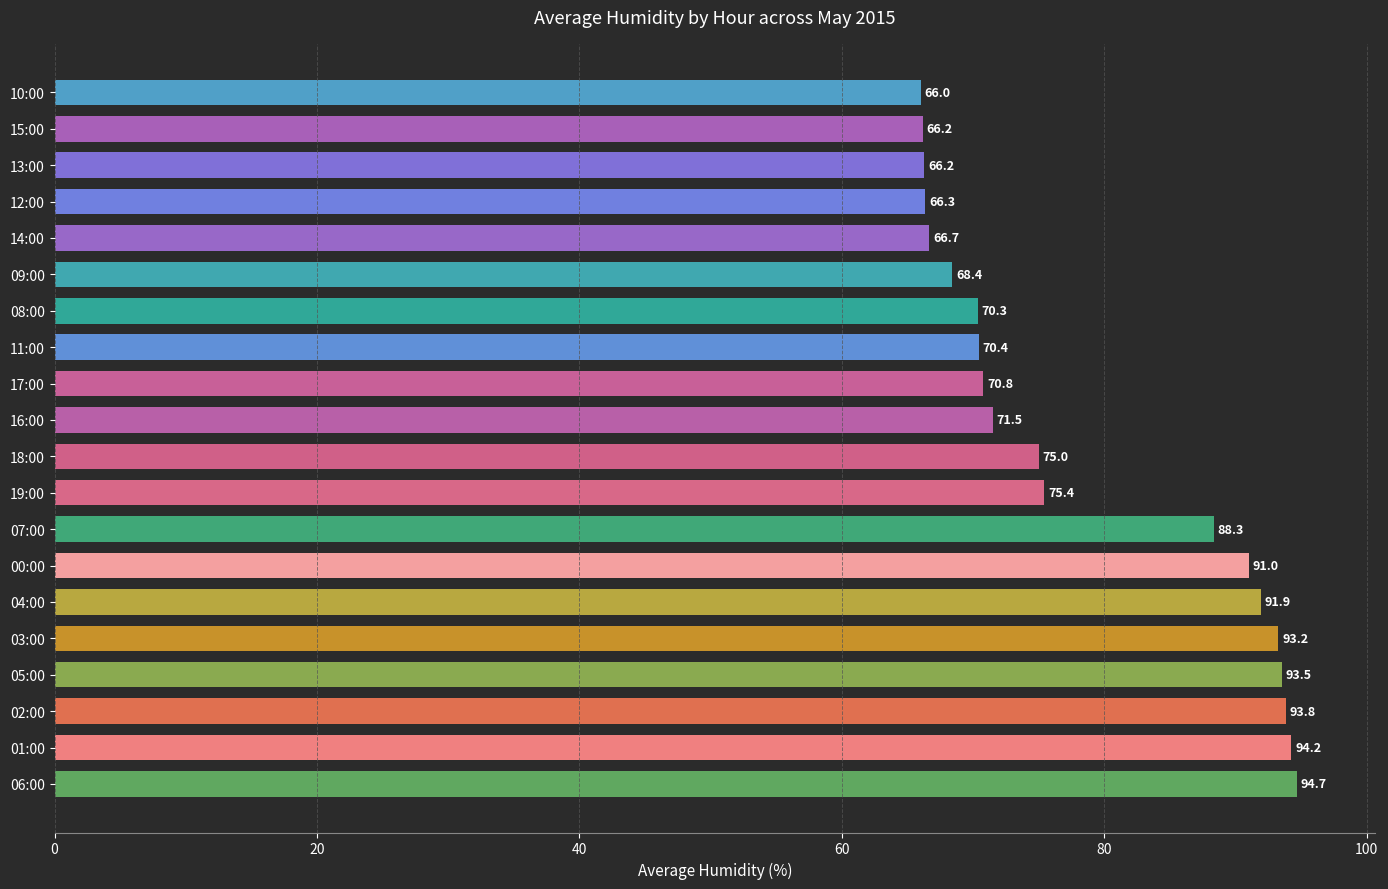

Where is the data nearest to the value 80?

19:00